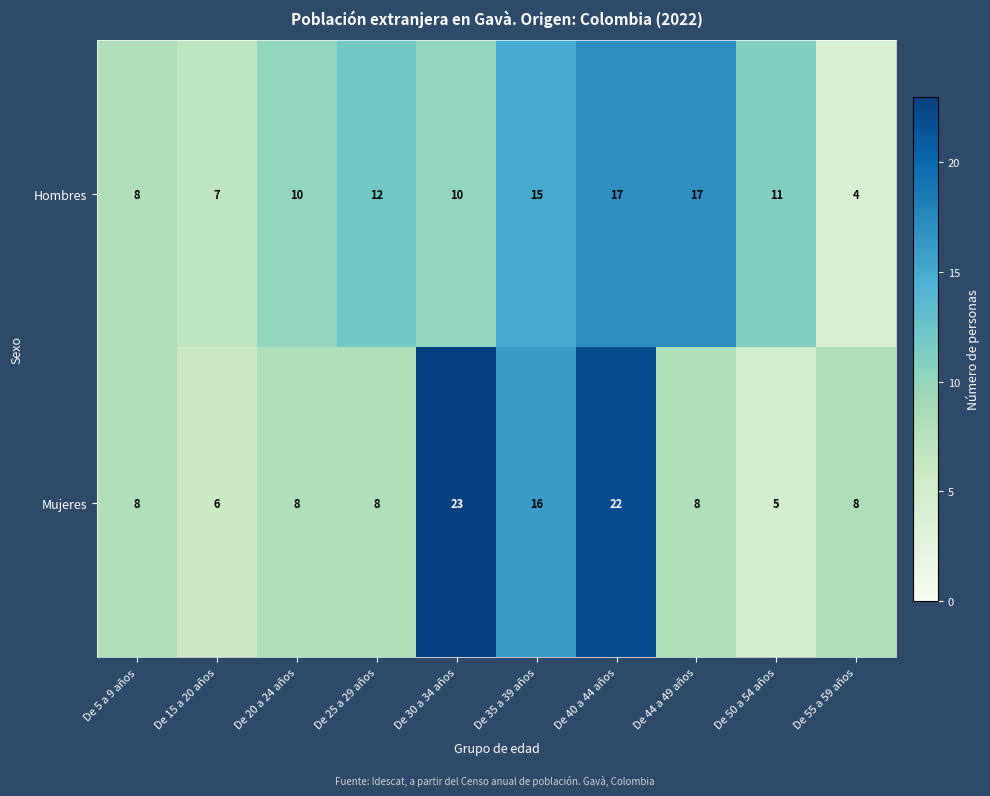

Reading left to right, transcribe all the data shown in this chart.

Hombres: 8	7	10	12	10	15	17	17	11	4
Mujeres: 8	6	8	8	23	16	22	8	5	8